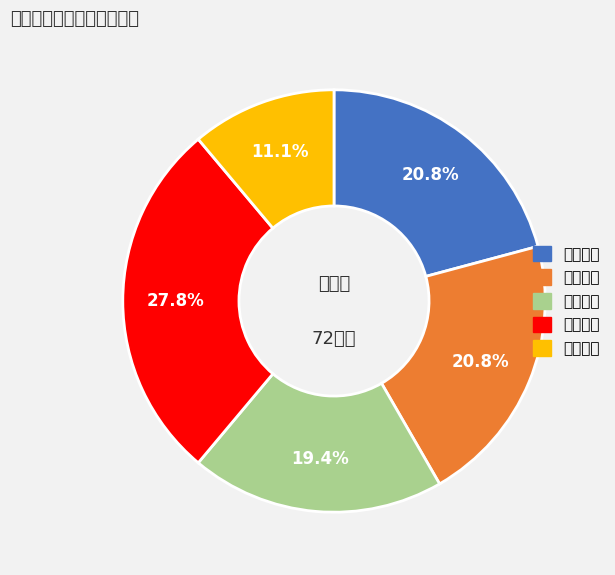

To the nearest percent, what portion does 第二学期 represent?

21%